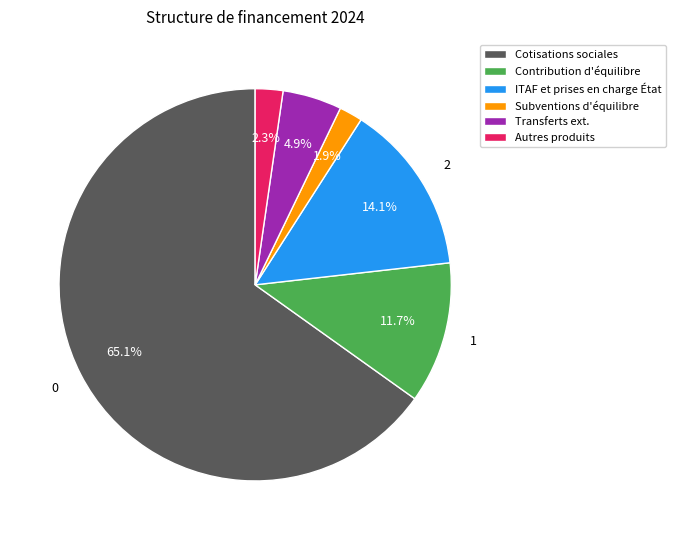

What is the total percentage of Transferts ext. and Autres produits?

7.2%